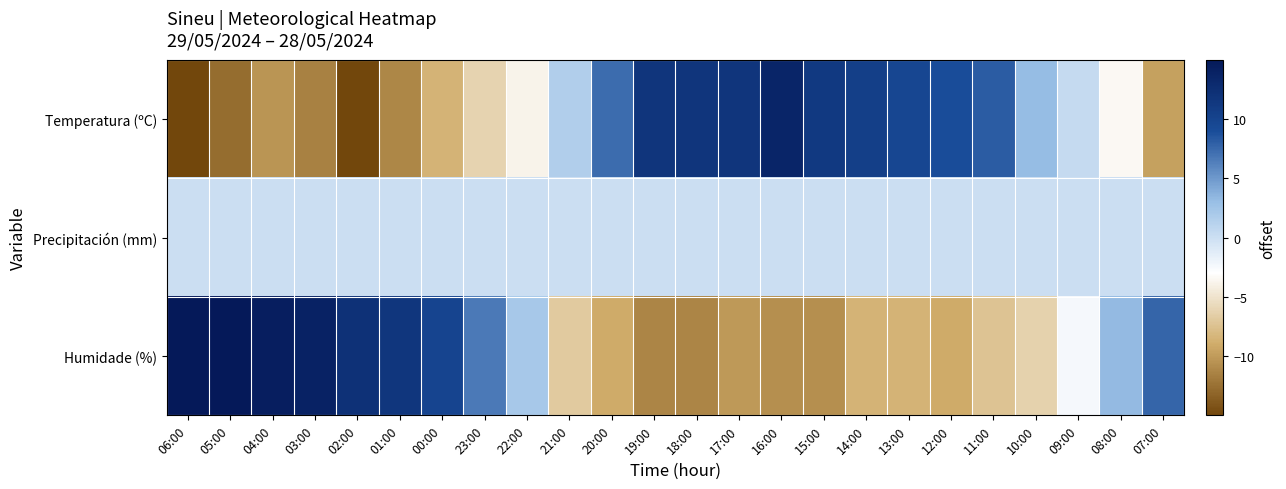

Which has a higher value, 18:00 or 09:00?

18:00